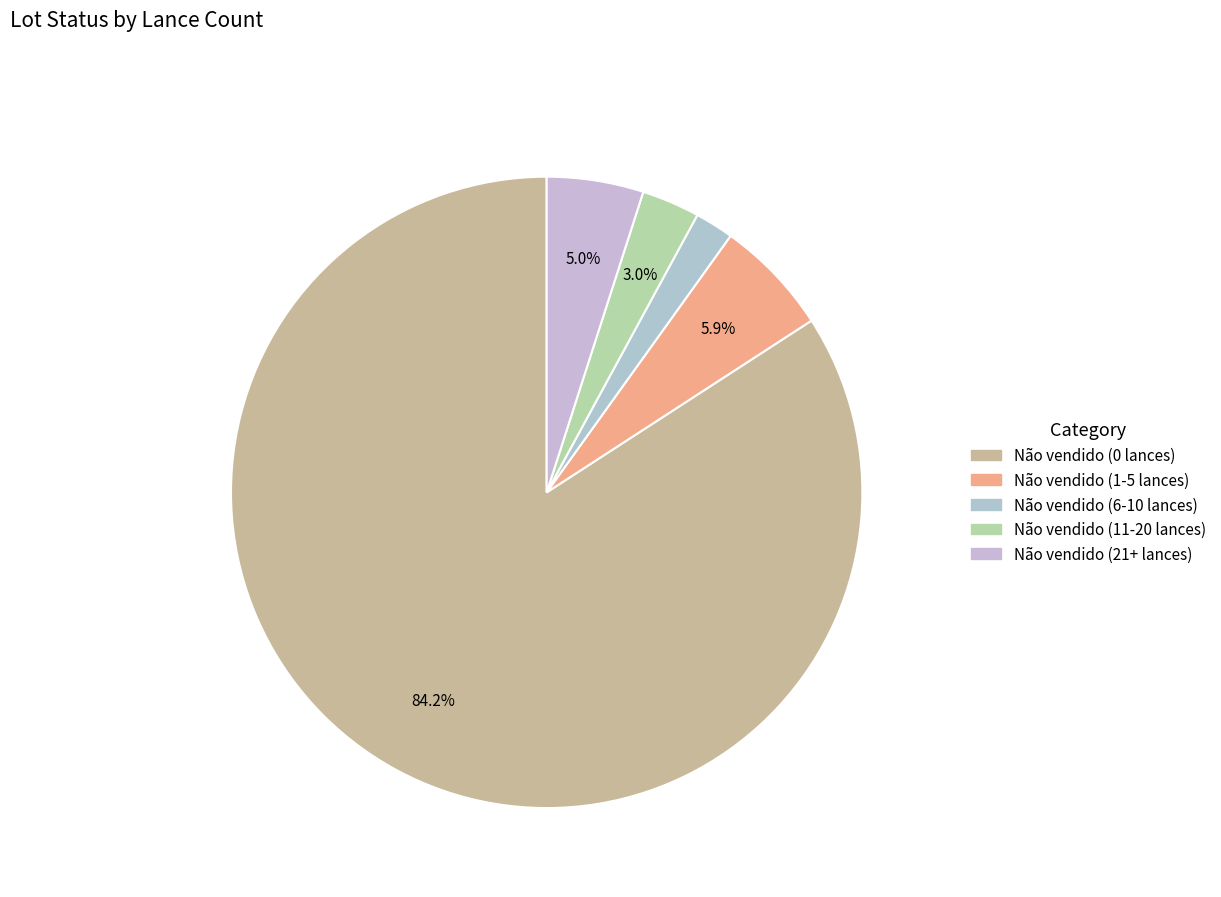

Rank the categories by value from lowest to highest.

Não vendido (6-10 lances), Não vendido (11-20 lances), Não vendido (21+ lances), Não vendido (1-5 lances), Não vendido (0 lances)